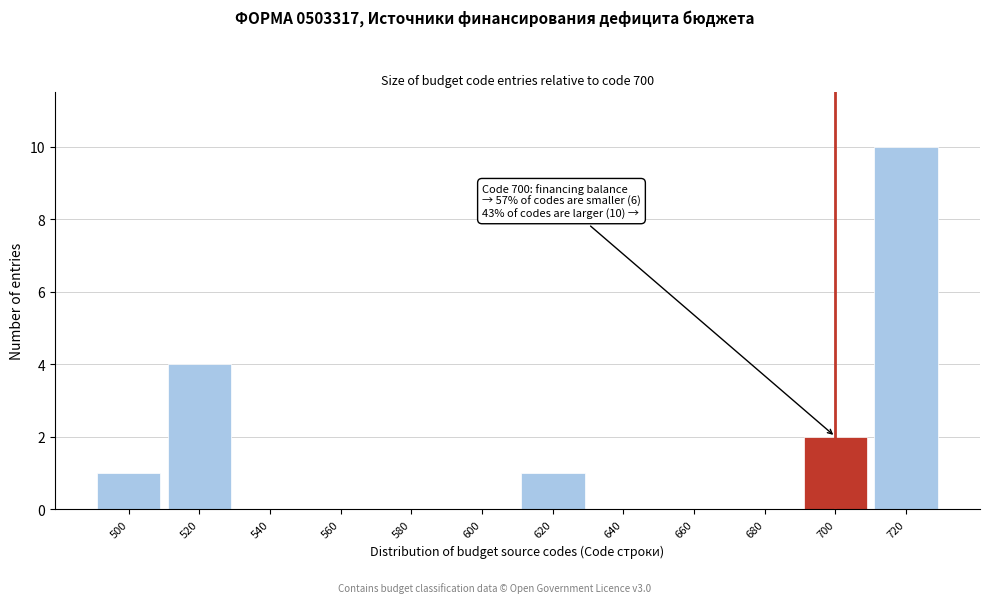

Over which range of the x-axis is the bar tallest?

710 to 730